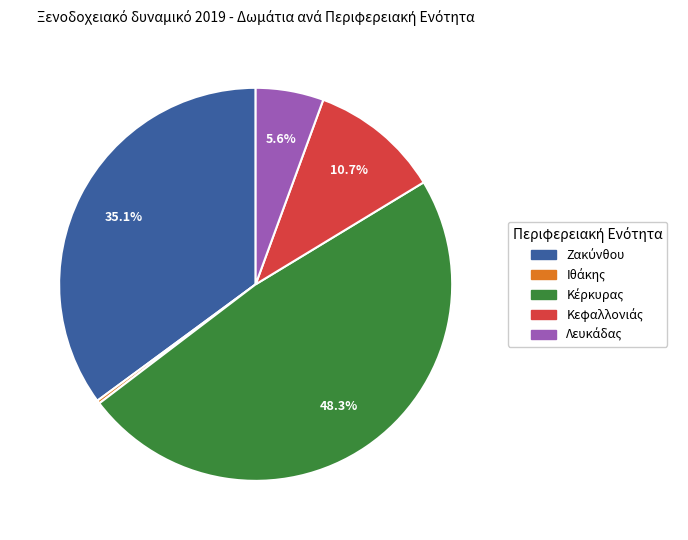

Is there a majority slice in this chart?

No